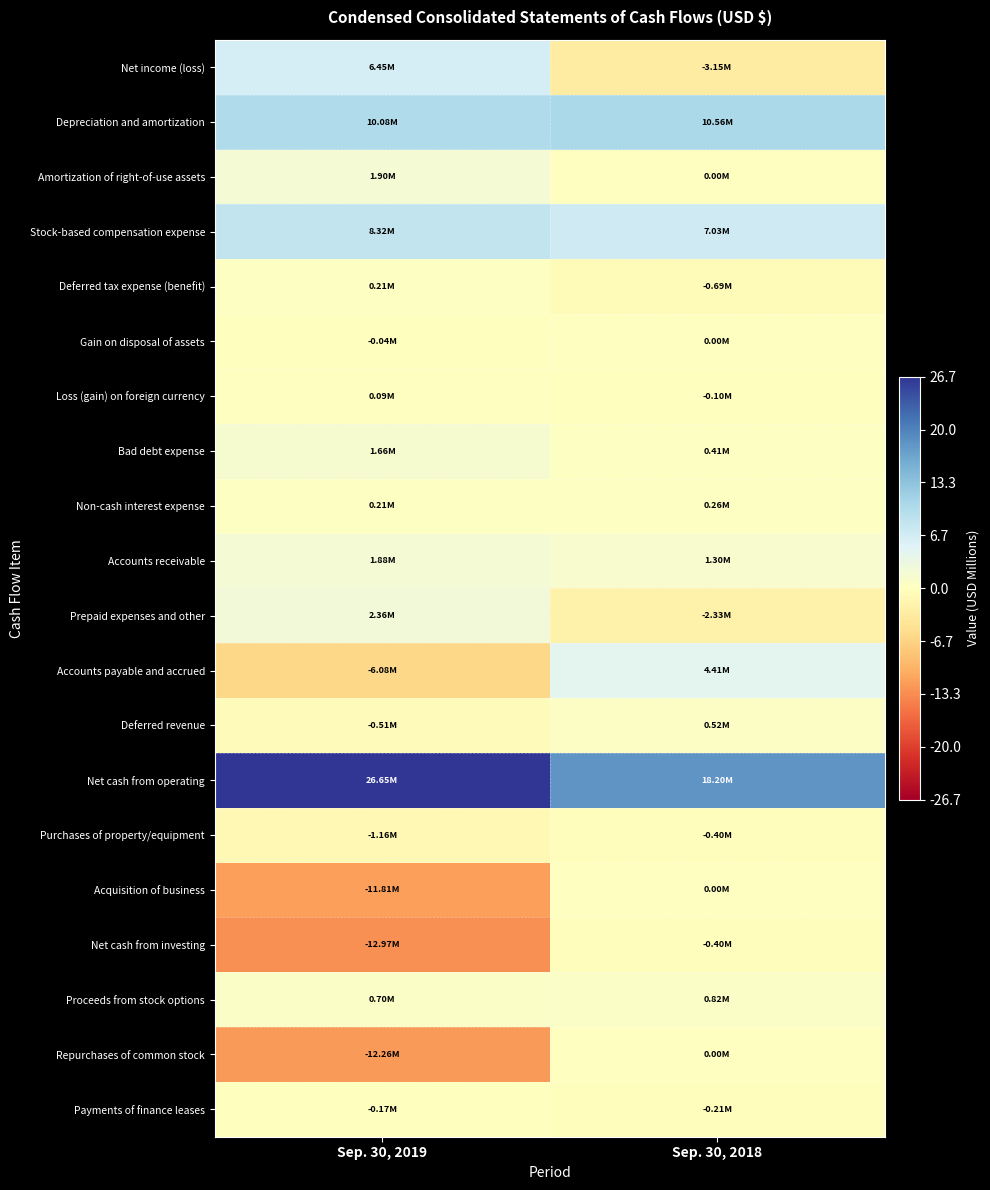

Reading right to left, extract all data points from this chart.

Net income (loss): Sep. 30, 2018=-3.2	Sep. 30, 2019=6.5
Depreciation and amortization: Sep. 30, 2018=10.6	Sep. 30, 2019=10.1
Amortization of right-of-use assets: Sep. 30, 2018=0.0	Sep. 30, 2019=1.9
Stock-based compensation expense: Sep. 30, 2018=7.0	Sep. 30, 2019=8.3
Deferred tax expense (benefit): Sep. 30, 2018=-0.7	Sep. 30, 2019=0.2
Gain on disposal of assets: Sep. 30, 2018=0.0	Sep. 30, 2019=-0.0
Loss (gain) on foreign currency: Sep. 30, 2018=-0.1	Sep. 30, 2019=0.1
Bad debt expense: Sep. 30, 2018=0.4	Sep. 30, 2019=1.7
Non-cash interest expense: Sep. 30, 2018=0.3	Sep. 30, 2019=0.2
Accounts receivable: Sep. 30, 2018=1.3	Sep. 30, 2019=1.9
Prepaid expenses and other: Sep. 30, 2018=-2.3	Sep. 30, 2019=2.4
Accounts payable and accrued: Sep. 30, 2018=4.4	Sep. 30, 2019=-6.1
Deferred revenue: Sep. 30, 2018=0.5	Sep. 30, 2019=-0.5
Net cash from operating: Sep. 30, 2018=18.2	Sep. 30, 2019=26.7
Purchases of property/equipment: Sep. 30, 2018=-0.4	Sep. 30, 2019=-1.2
Acquisition of business: Sep. 30, 2018=0.0	Sep. 30, 2019=-11.8
Net cash from investing: Sep. 30, 2018=-0.4	Sep. 30, 2019=-13.0
Proceeds from stock options: Sep. 30, 2018=0.8	Sep. 30, 2019=0.7
Repurchases of common stock: Sep. 30, 2018=0.0	Sep. 30, 2019=-12.3
Payments of finance leases: Sep. 30, 2018=-0.2	Sep. 30, 2019=-0.2